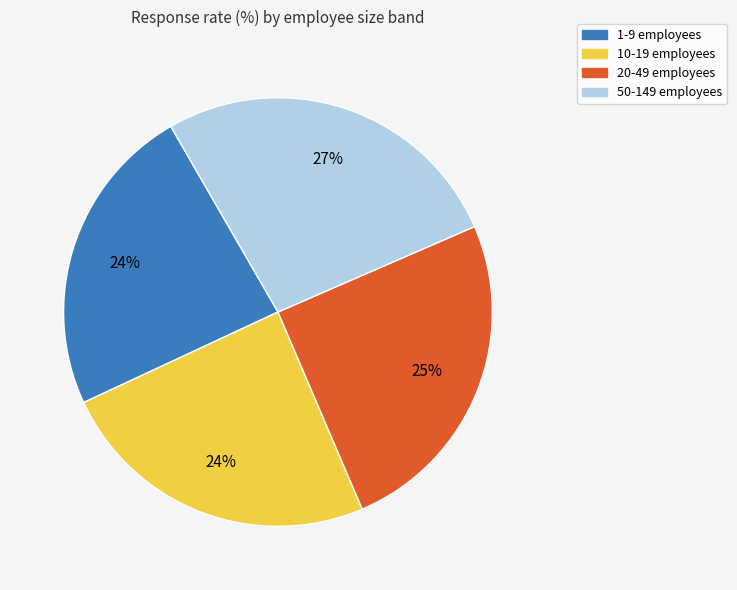

Is there a majority slice in this chart?

No